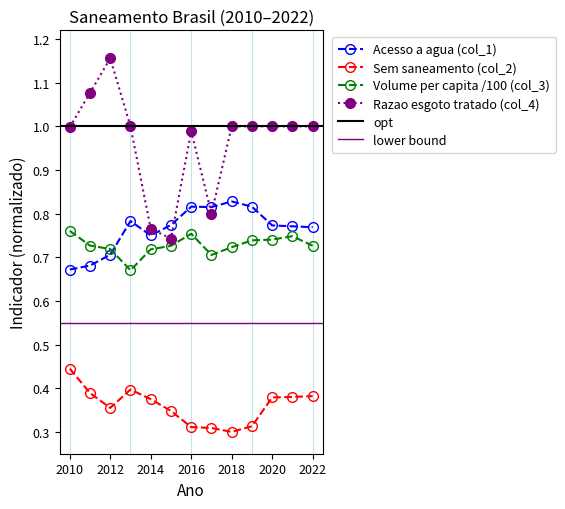

Which series has the widest spread of values?

Razao esgoto tratado (col_4)